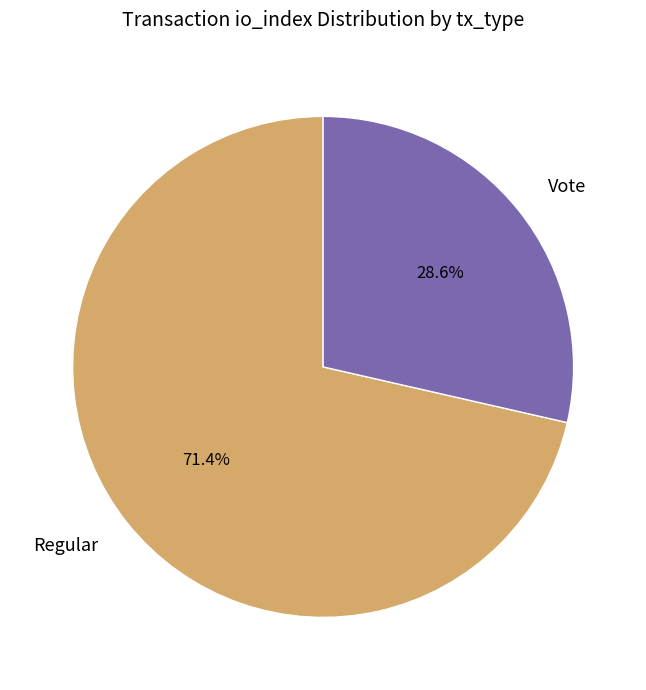

Which slice is the smallest?

Vote